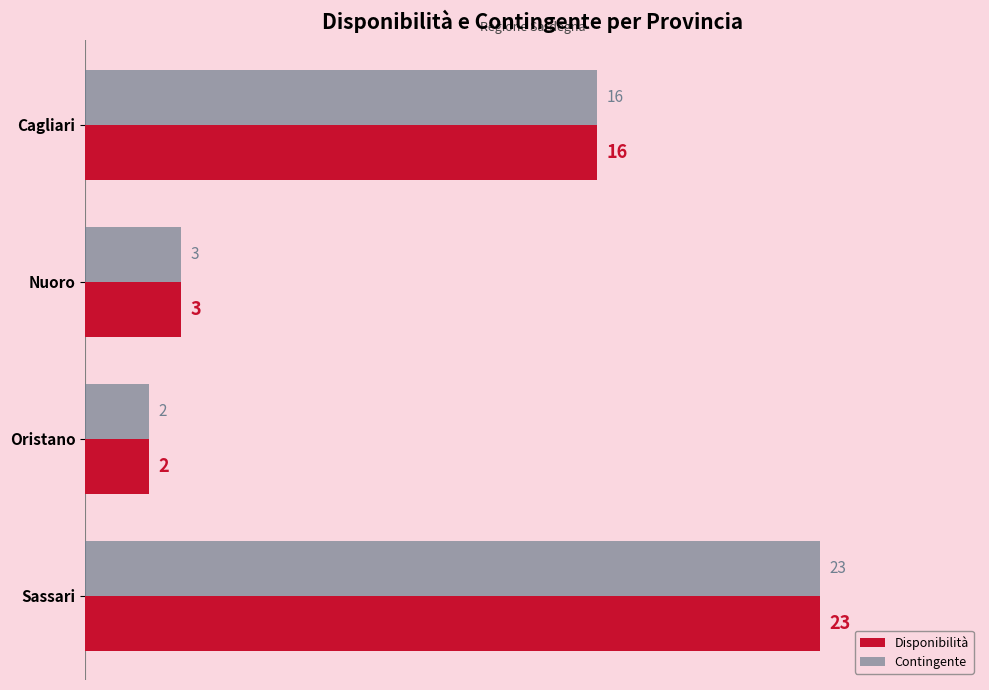

How many distinct data groups are displayed?

2